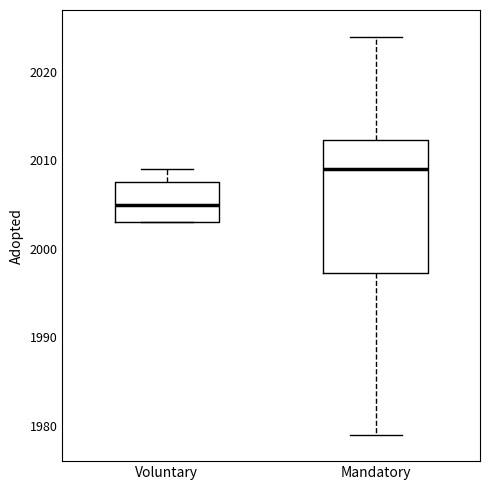

Where is the upper edge of the box for Voluntary on the y-axis? The values are not printed on the chart, so give them approximately, as read against the axis.

2008